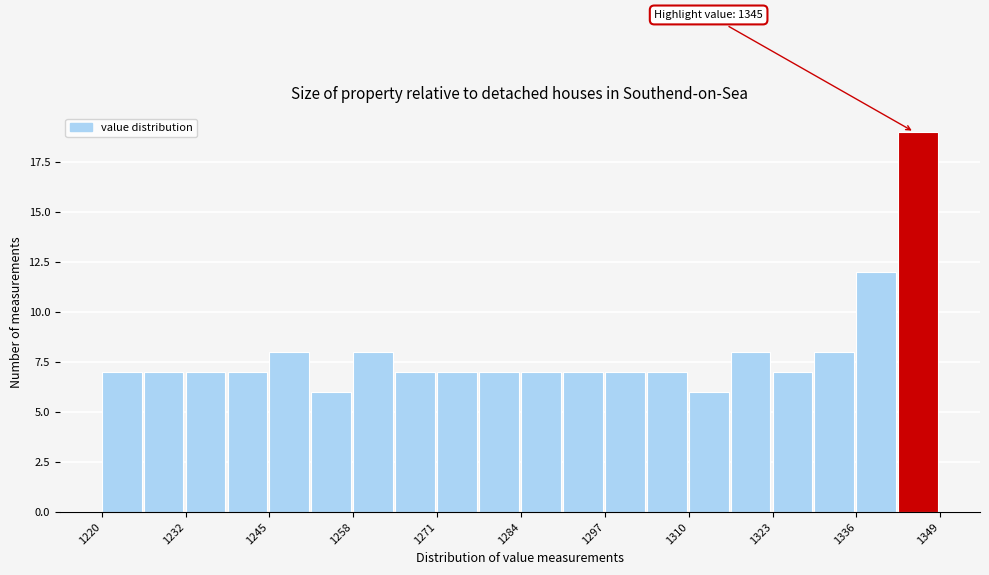

Read against the x-axis, roughly where is the centre of the tallest bar?

1346